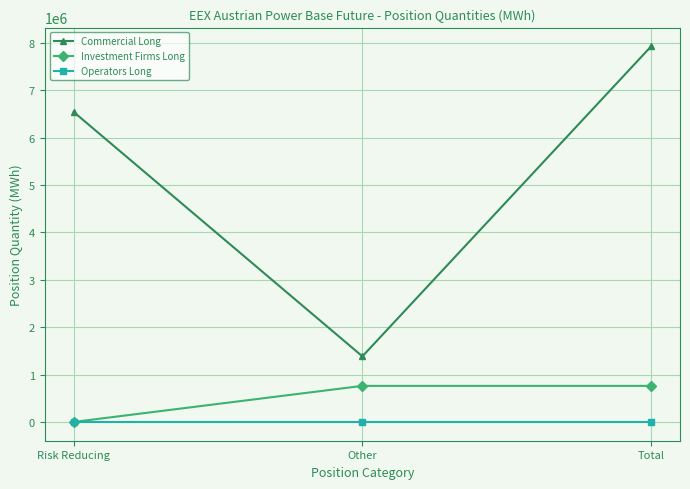

List the labels in order of Commercial Long value, largest first.

Total, Risk Reducing, Other